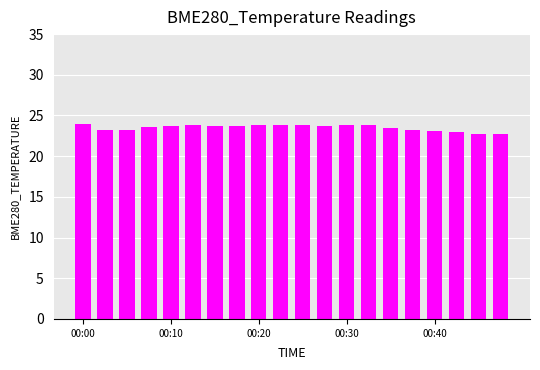

What is the value of the 12th bar from the left?

23.8